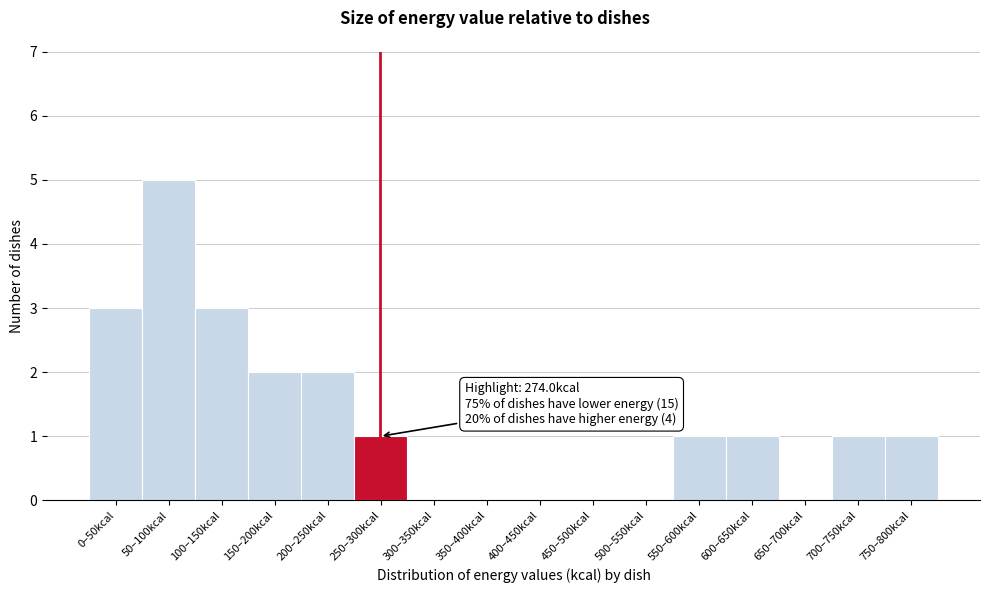

Reading left to right, what are all the values shown in this chart?

0–50kcal=3	50–100kcal=5	100–150kcal=3	150–200kcal=2	200–250kcal=2	250–300kcal=1	300–350kcal=0	350–400kcal=0	400–450kcal=0	450–500kcal=0	500–550kcal=0	550–600kcal=1	600–650kcal=1	650–700kcal=0	700–750kcal=1	750–800kcal=1